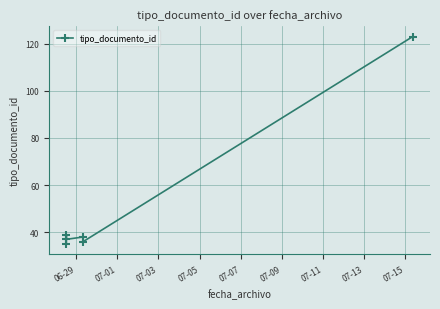

What is the value of the 3rd point from the left?

37